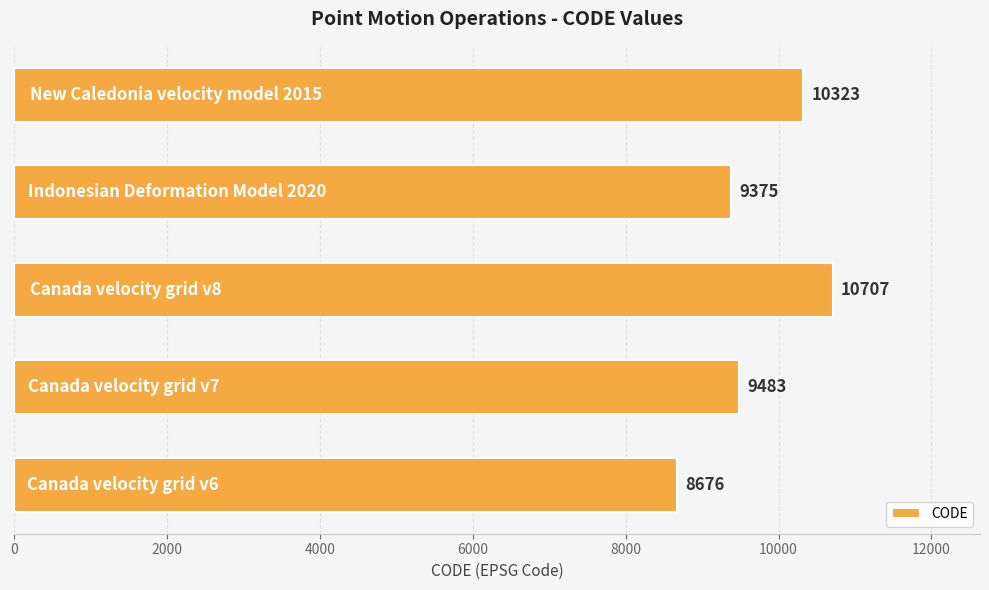

What is the average value?

9713